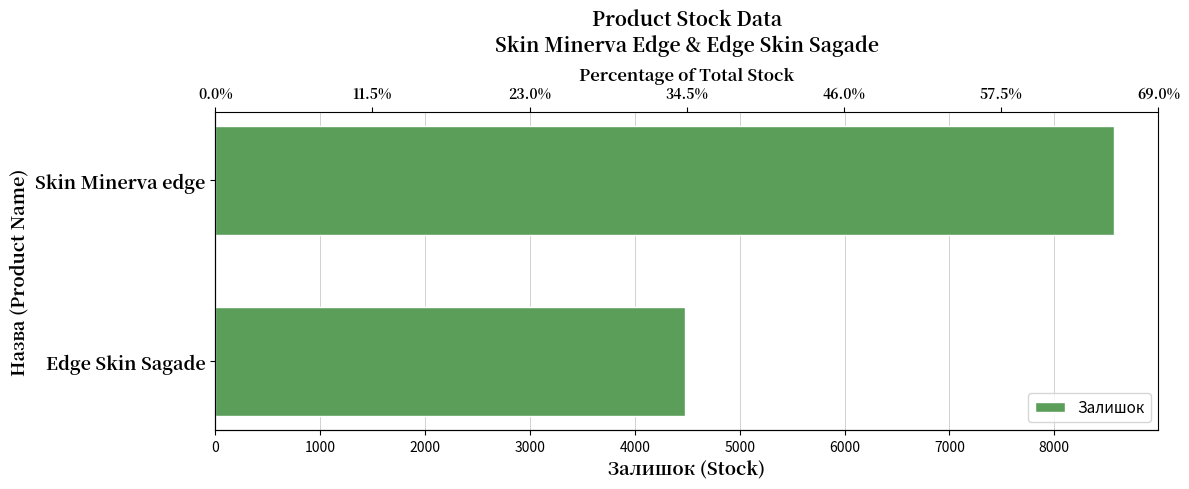

Does the chart contain stacked bars?

No